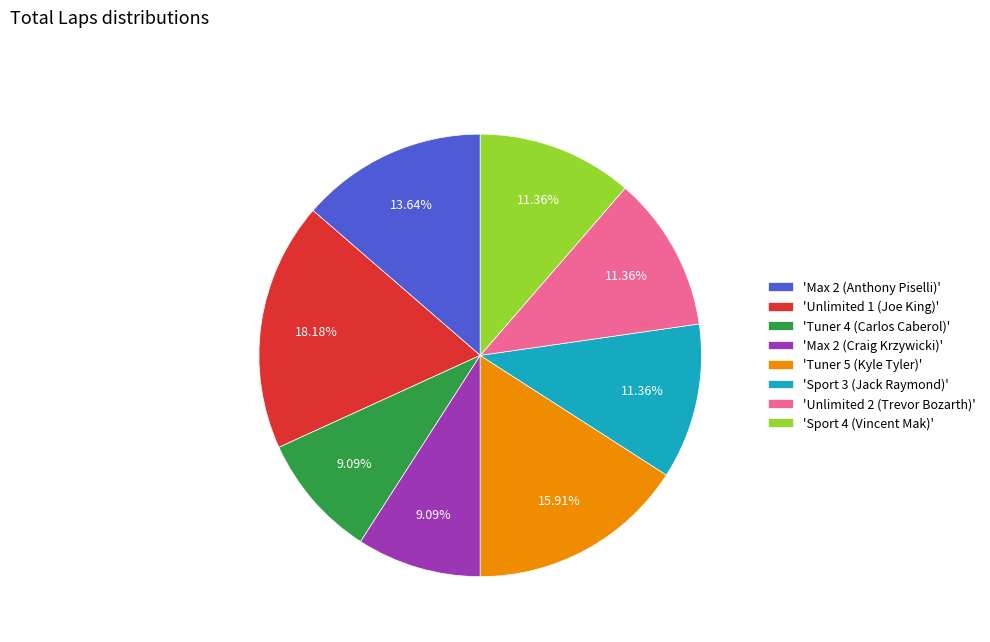

Does 'Unlimited 2 (Trevor Bozarth)' represent more than half of the total?

No